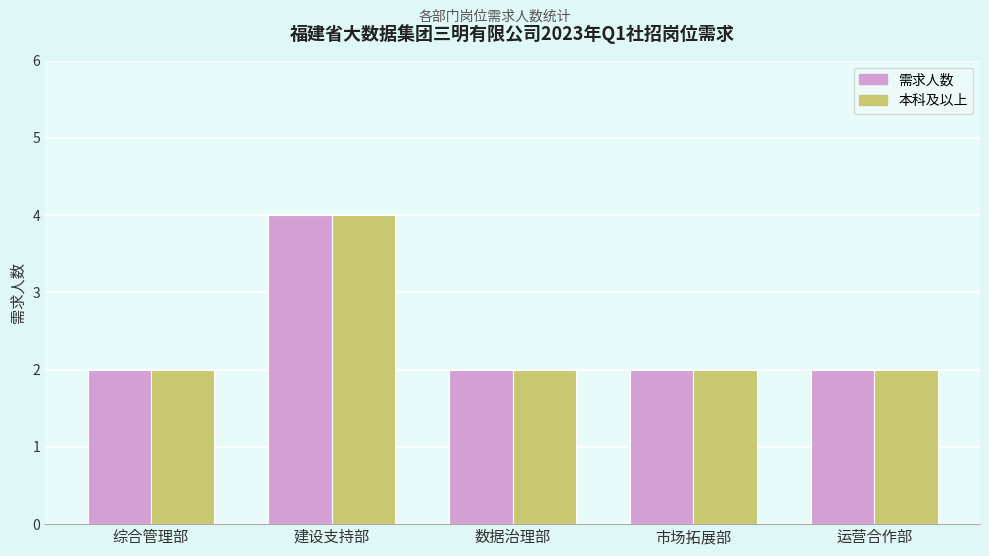

At which category is the sum across all series the highest?

建设支持部